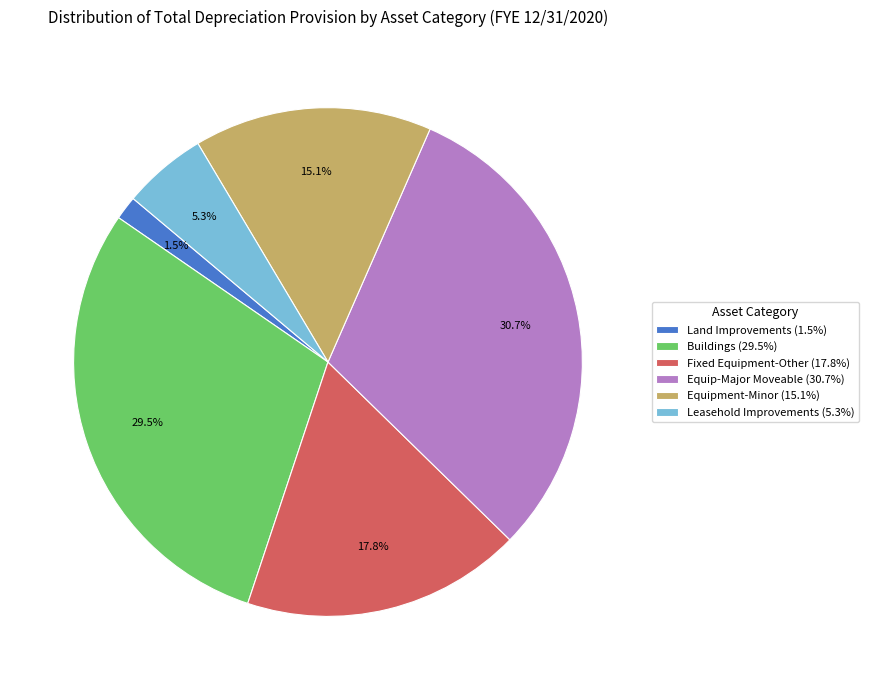

Approximately how many times larger is the value at Equipment-Minor compared to Buildings?

0.5